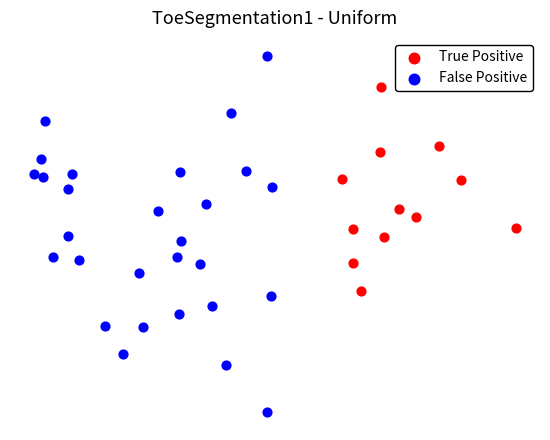

Which series has the widest spread of Y values?

False Positive